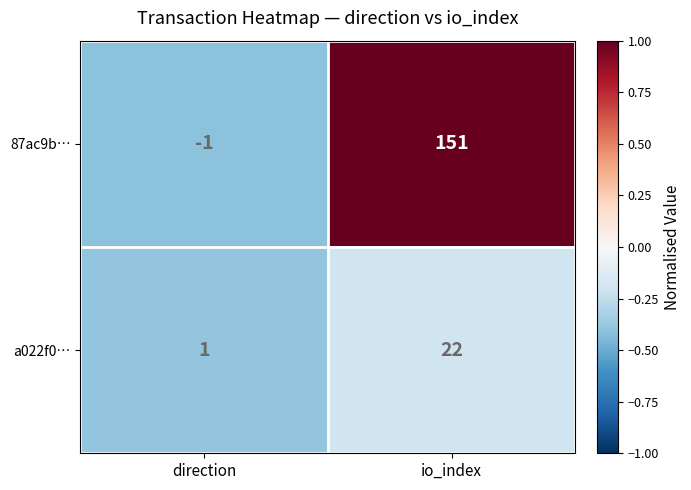

How many distinct data groups are displayed?

2